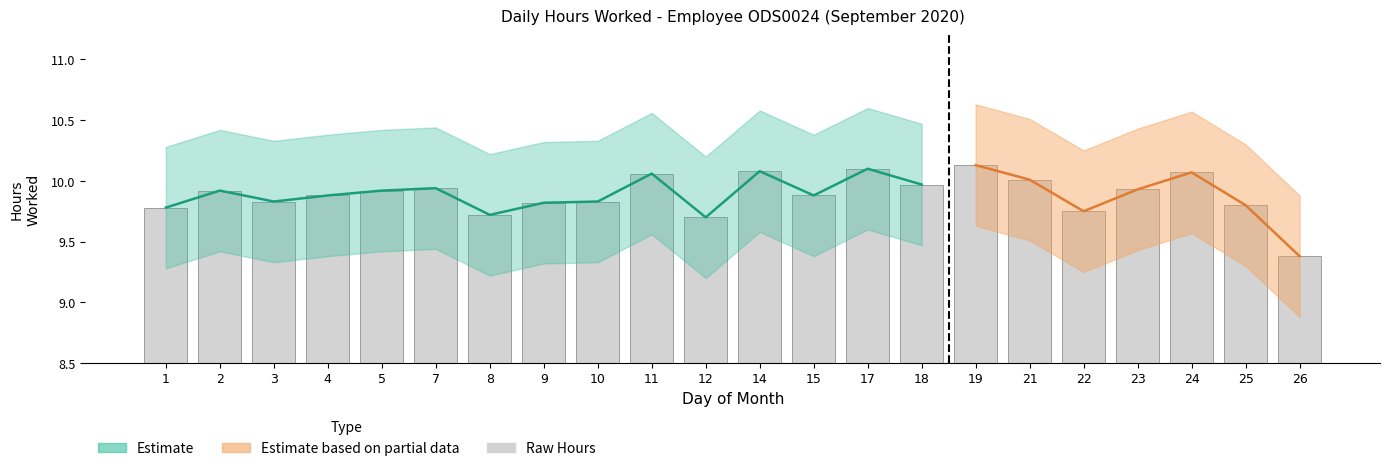

What is the maximum value shown in the chart?

10.1